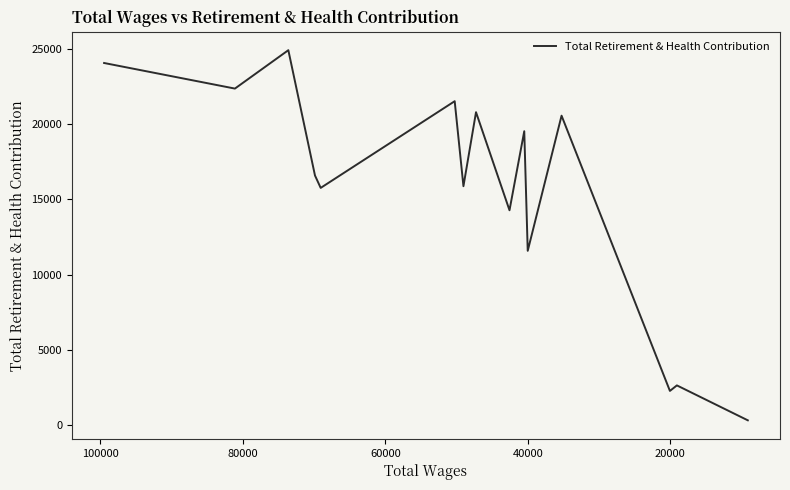

How many points are lower than both their immediate neighbors (excluding endpoints)?

6